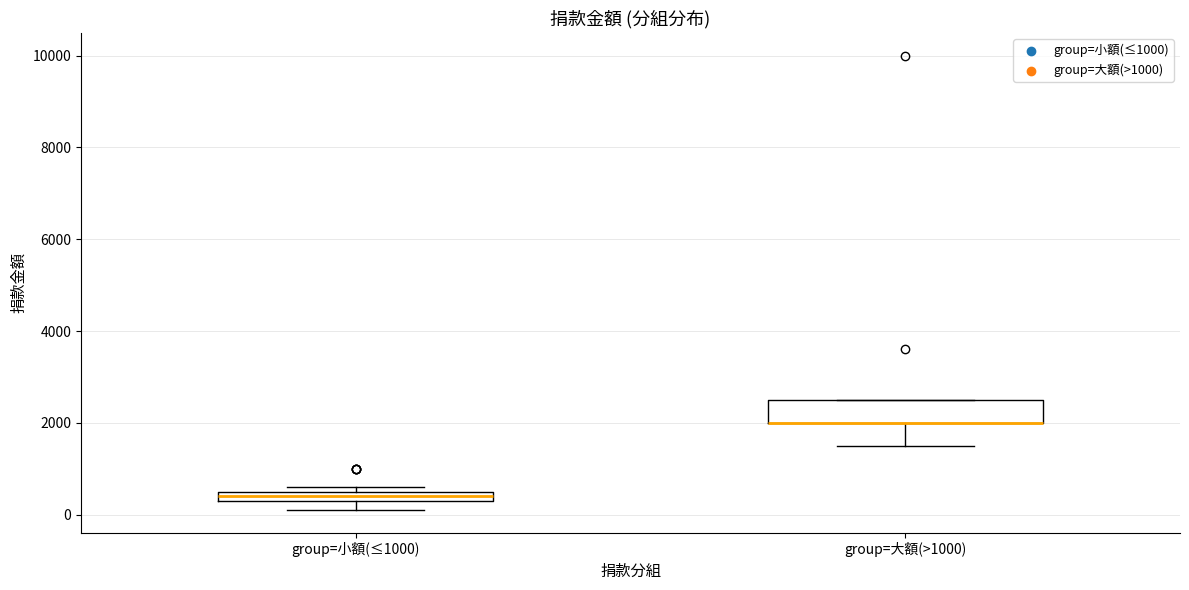

Where is the lower edge of the box for group=小額(≤1000) on the y-axis? The values are not printed on the chart, so give them approximately, as read against the axis.

400